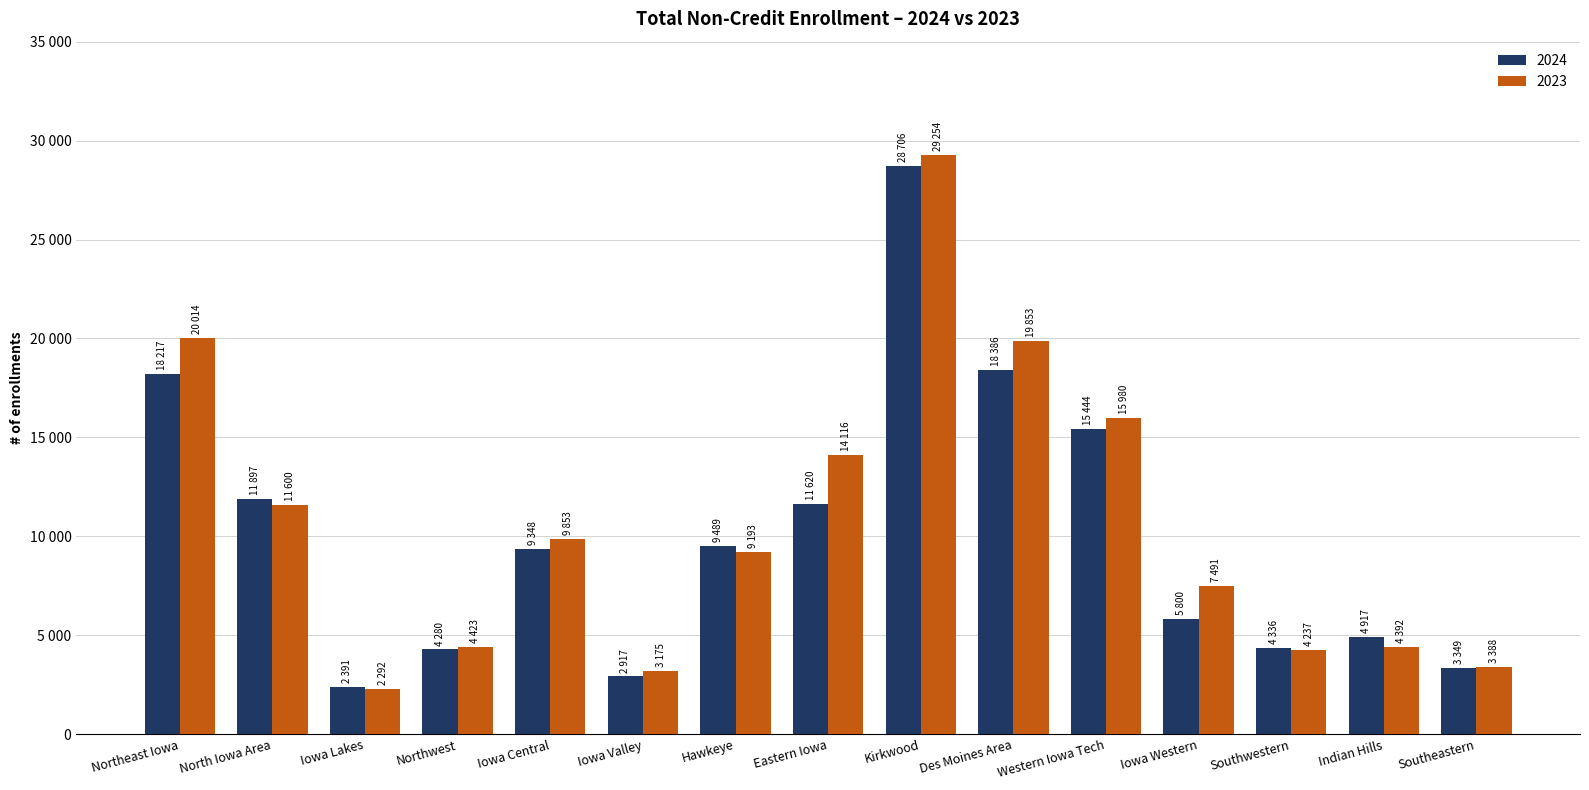

Which has a higher value, Hawkeye or Iowa Western?

Hawkeye